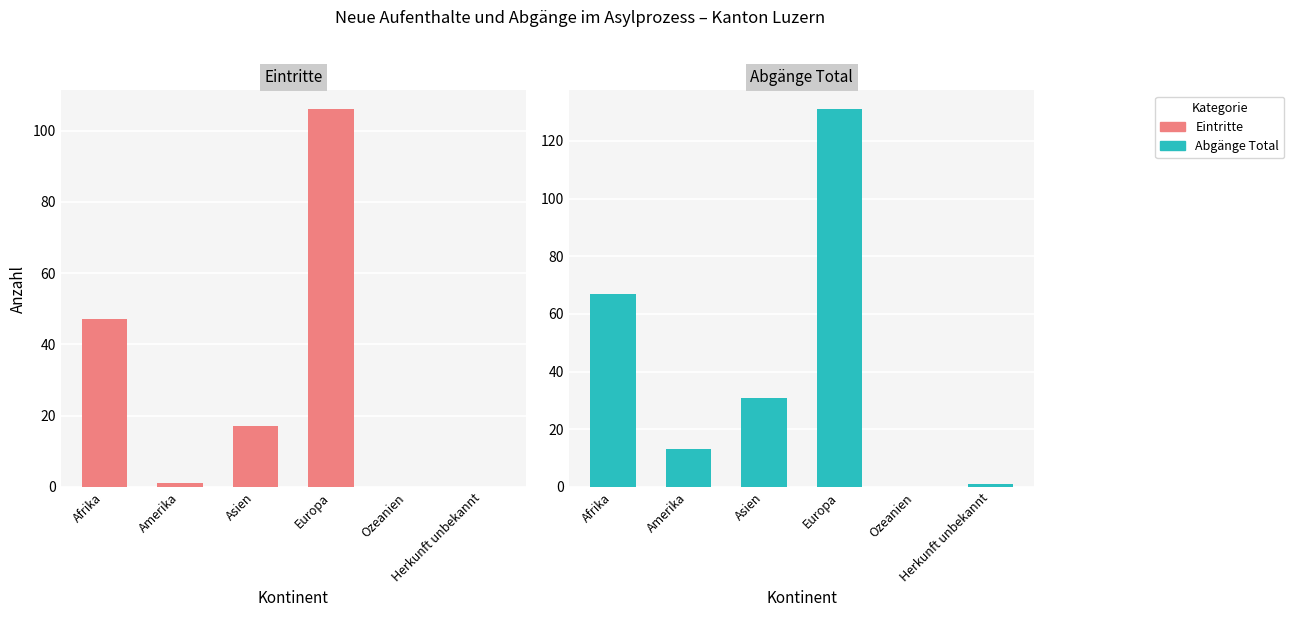

Rank the series by their average value, from lowest to highest.

Eintritte, Abgänge Total